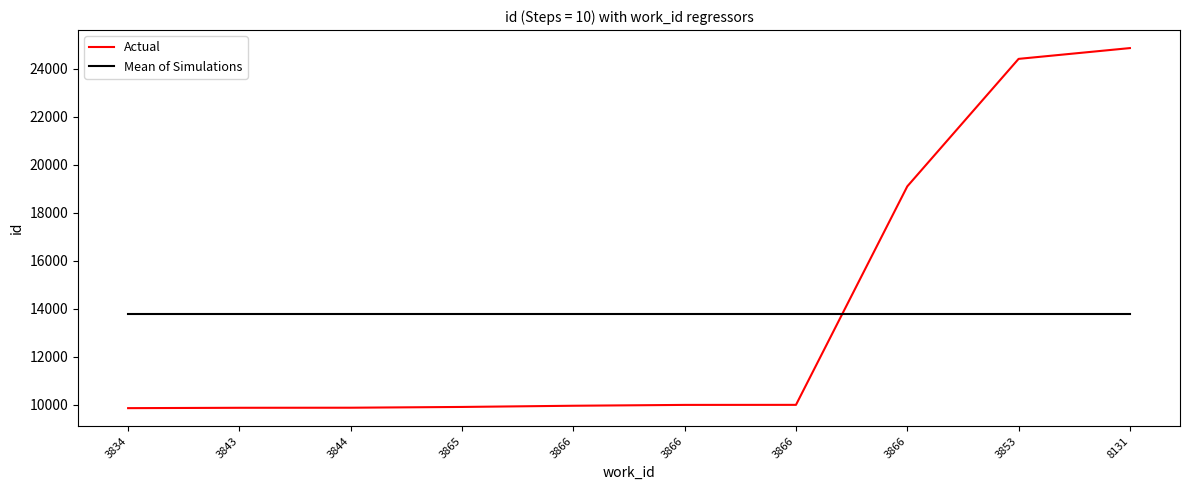

How many lines are shown in the chart?

2